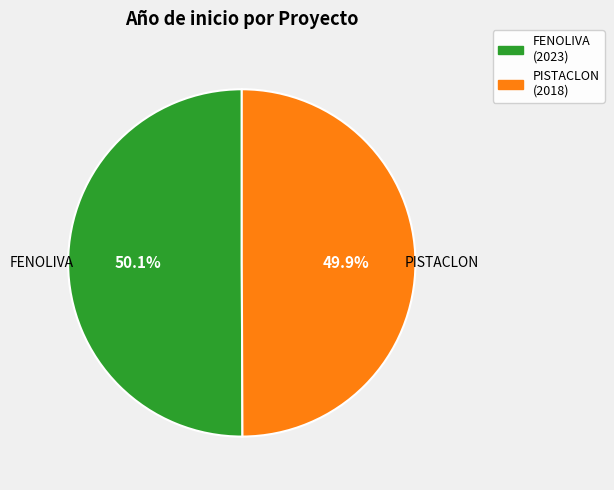

To the nearest percent, what is the average slice percentage?

50%